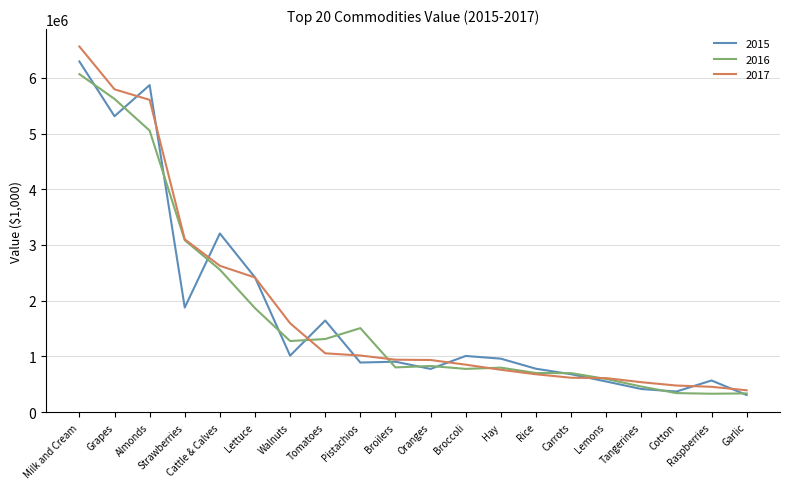

What is the smallest value displayed?

305166